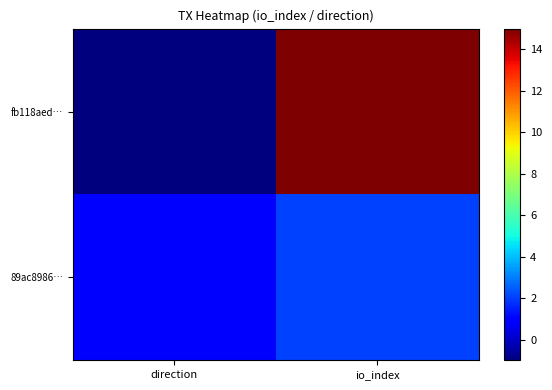

Which label corresponds to the largest value in the chart?

io_index